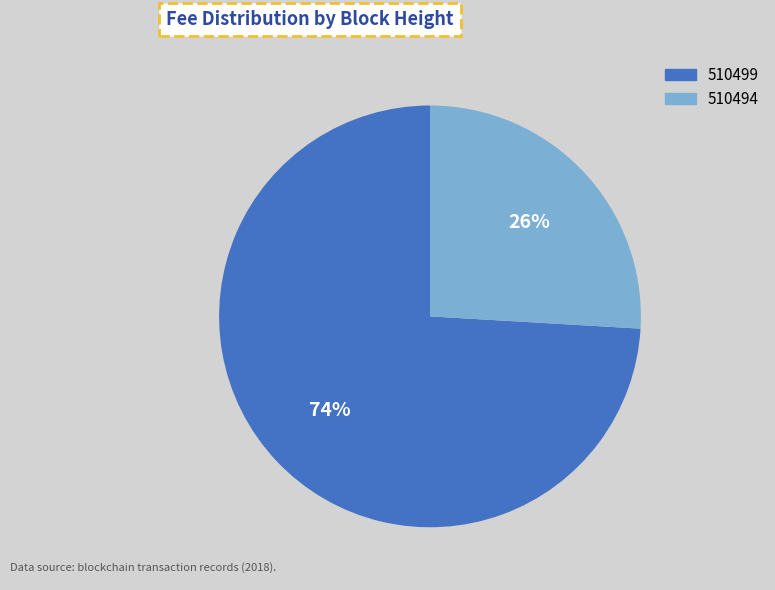

To the nearest percent, what is the difference between the 510494 and 510499 slice percentages?

48%